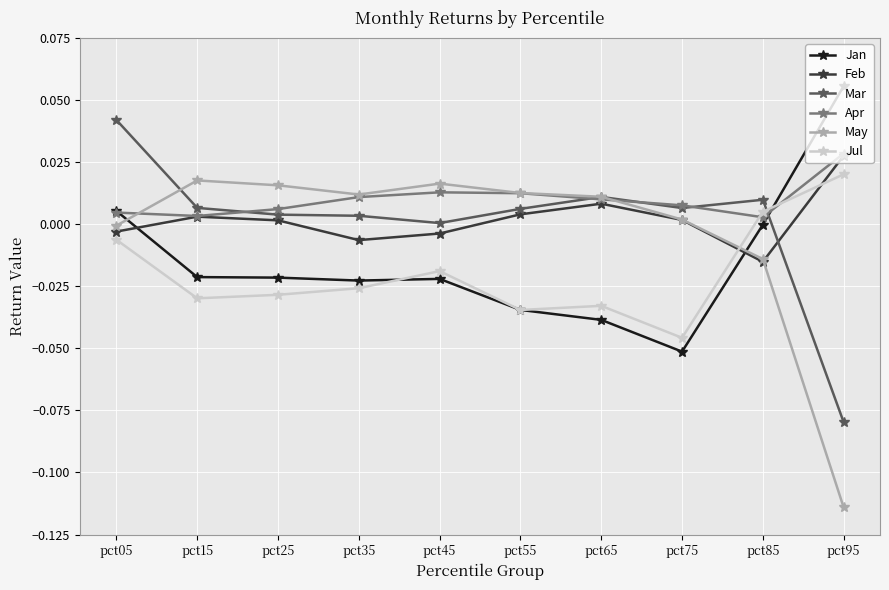

Where is the first local maximum for Jul?

pct45